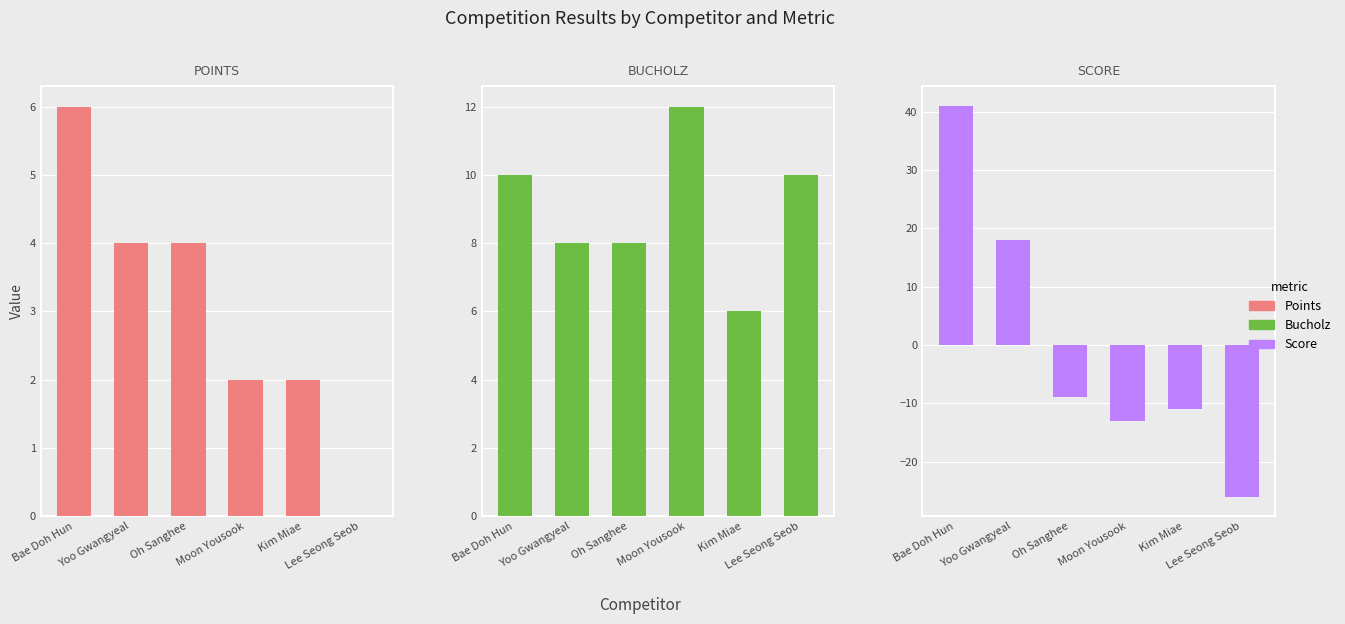

How many data points in Score are above -9?

2